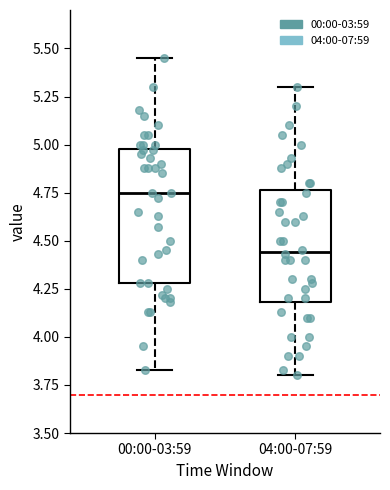

Reading left to right, read every box against the y-axis: the position of its median line, the range the box covers, and the ends of its whiskers. The values are not printed on the chart, so give them approximately, as read against the axis.

00:00-03:59: median 4.75, box 4.30 to 5.00, whiskers 3.85 to 5.45
04:00-07:59: median 4.45, box 4.20 to 4.75, whiskers 3.80 to 5.30